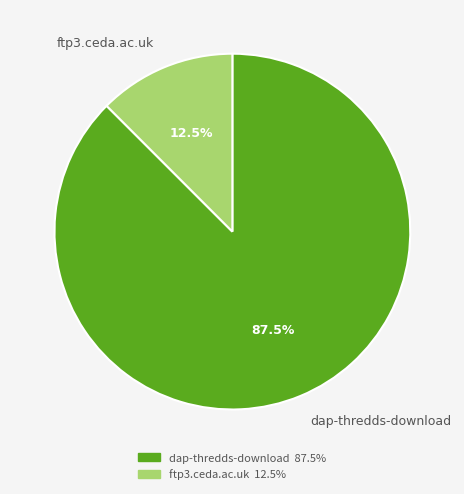

To the nearest percent, what is the average slice percentage?

50%